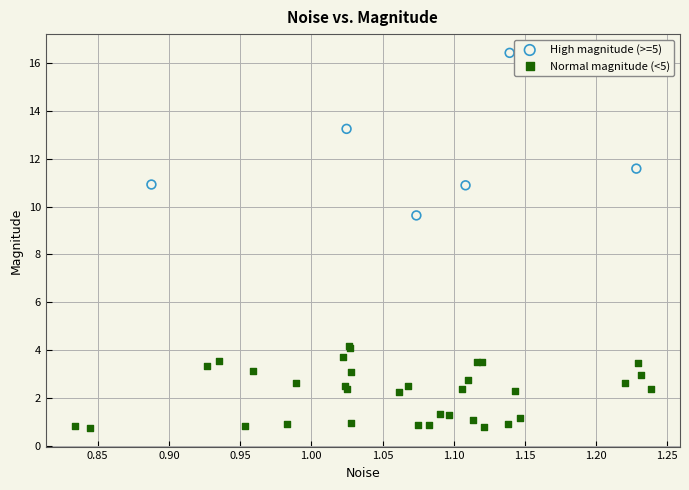

Which series reaches the maximum Y coordinate?

High magnitude (>=5)